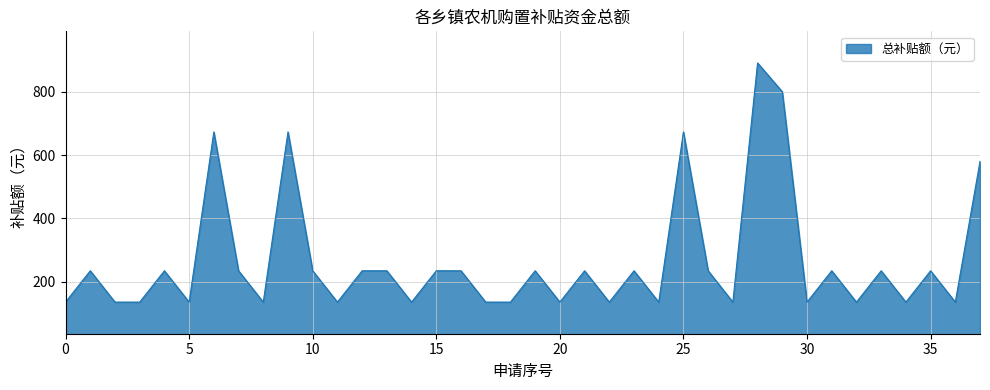

Reading left to right, extract all data points from this chart.

135	234	135	135	234	135	673	234	135	673	234	135	234	234	135	234	234	135	135	234	135	234	135	234	135	673	234	135	891	800	135	234	135	234	135	234	135	580